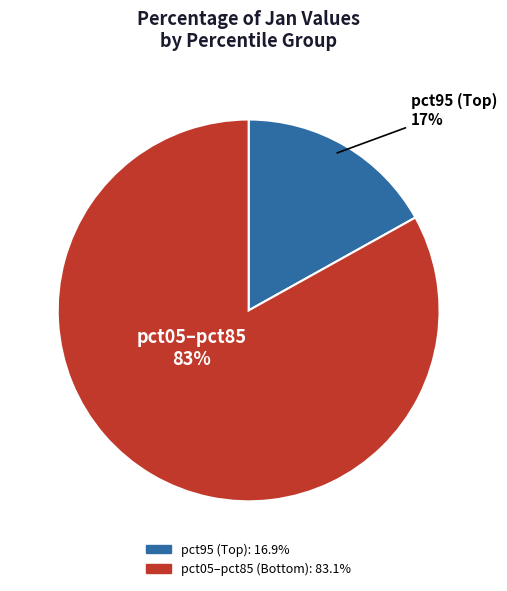

Does any single category account for the majority?

Yes